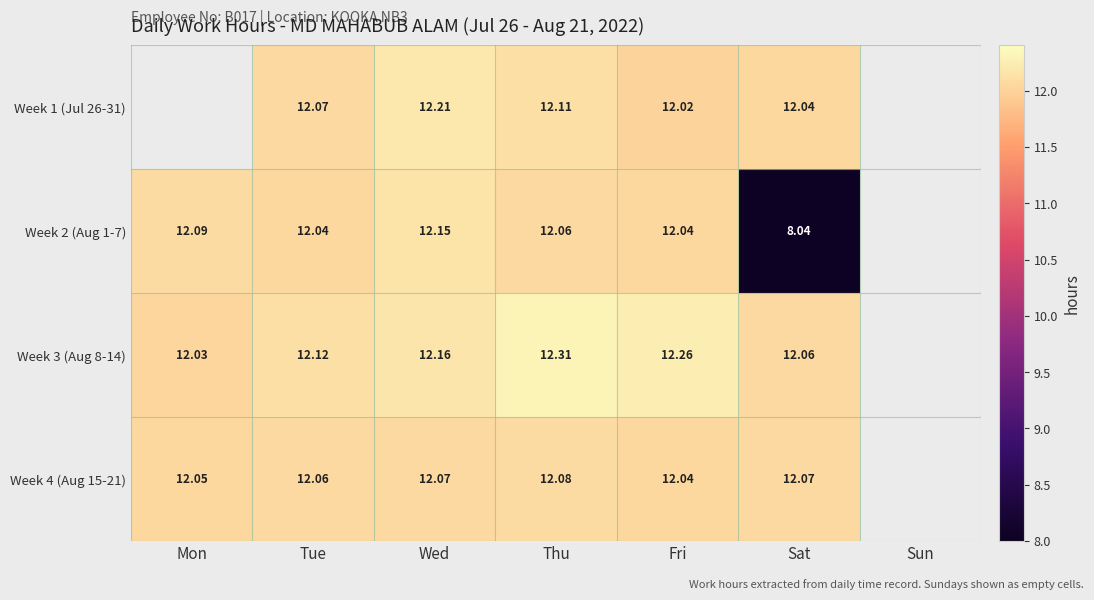

What is the greatest value displayed?

12.3